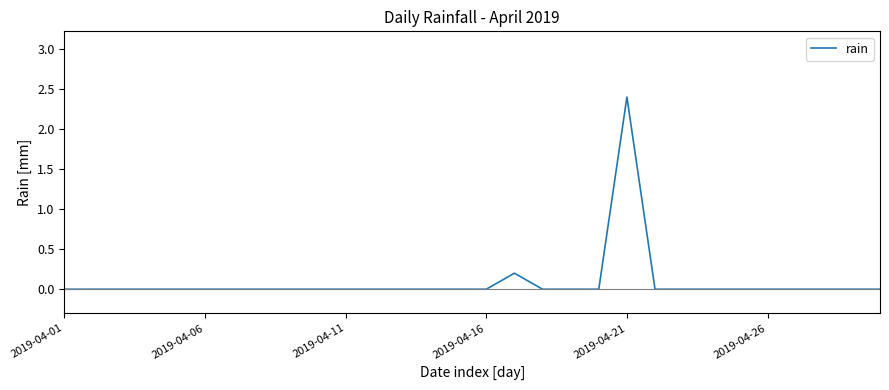

What is the maximum value shown in the chart?

2.4